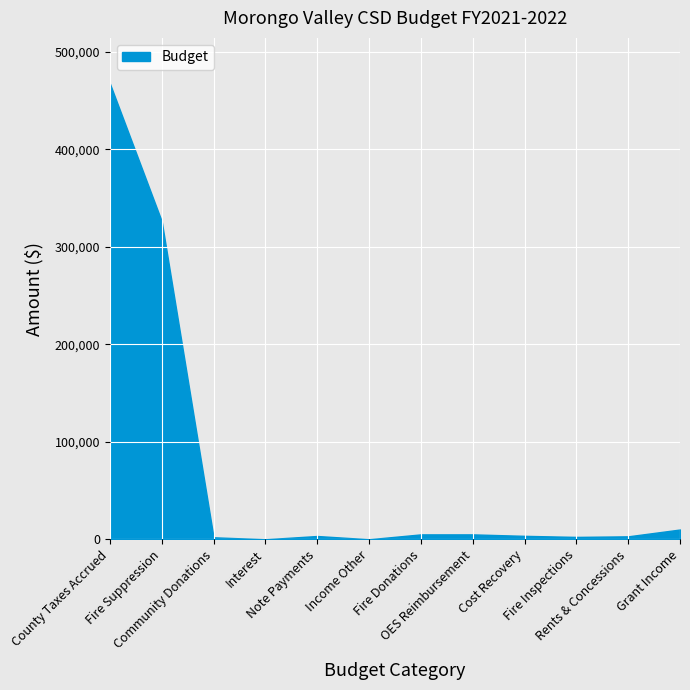

What is the maximum value shown in the chart?

467536